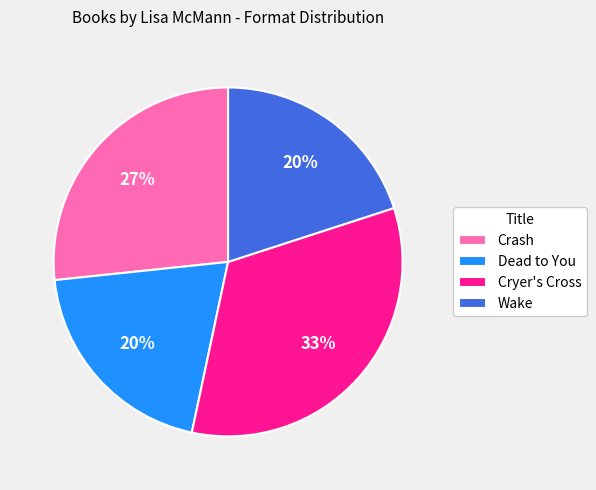

Count the number of slices in the pie.

4